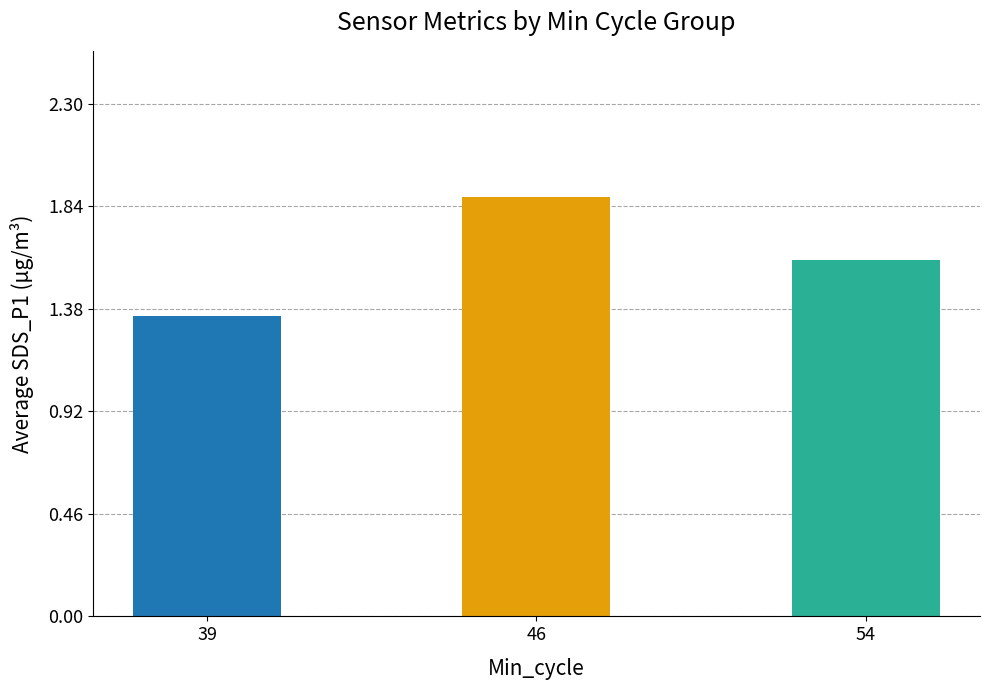

What is the approximate value at 54?

1.6